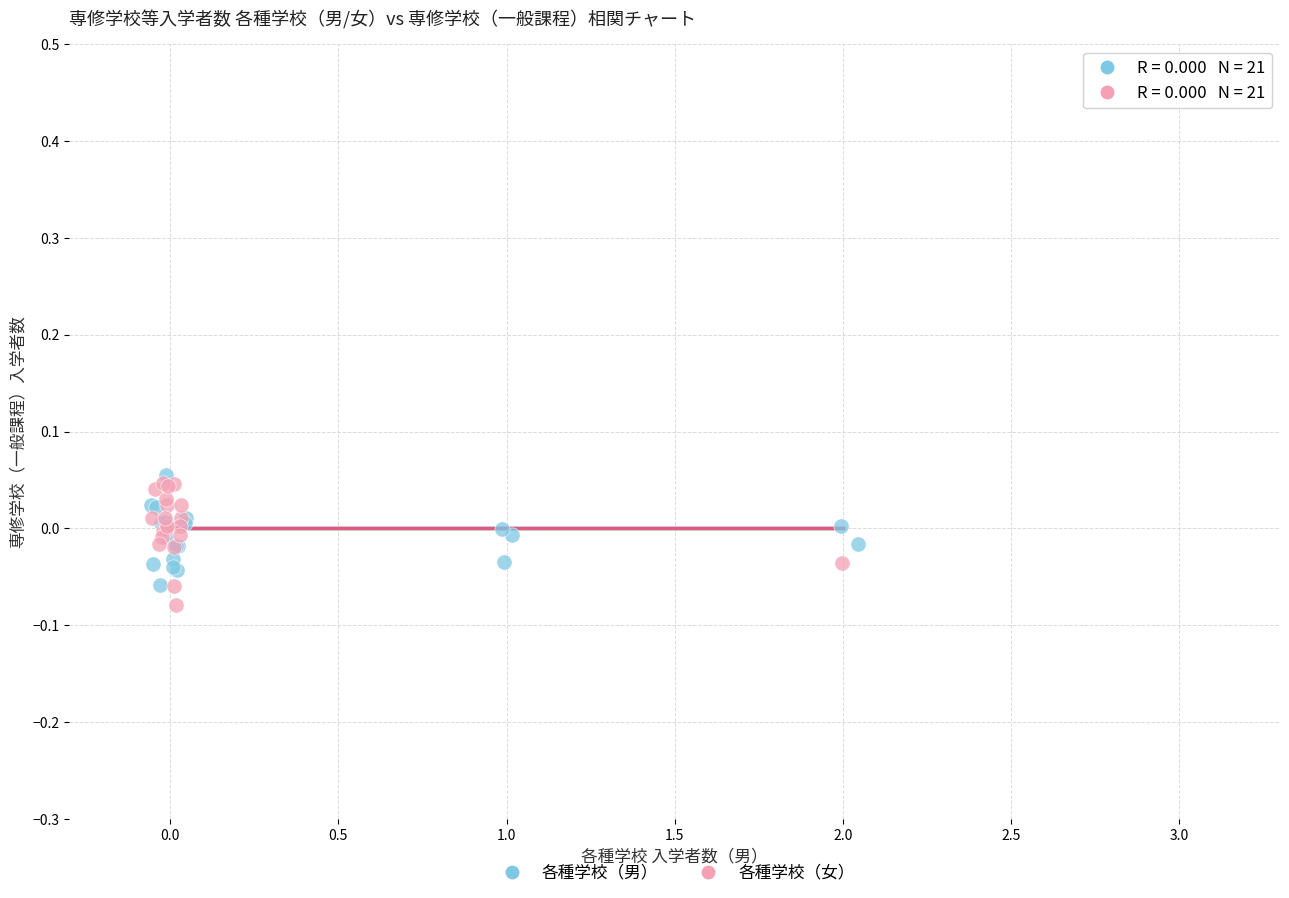

Which series contains the lowest Y value?

各種学校（女）